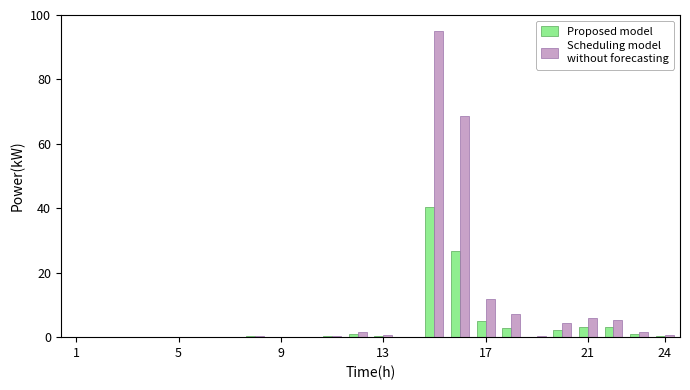

What is the greatest value displayed?

95.0